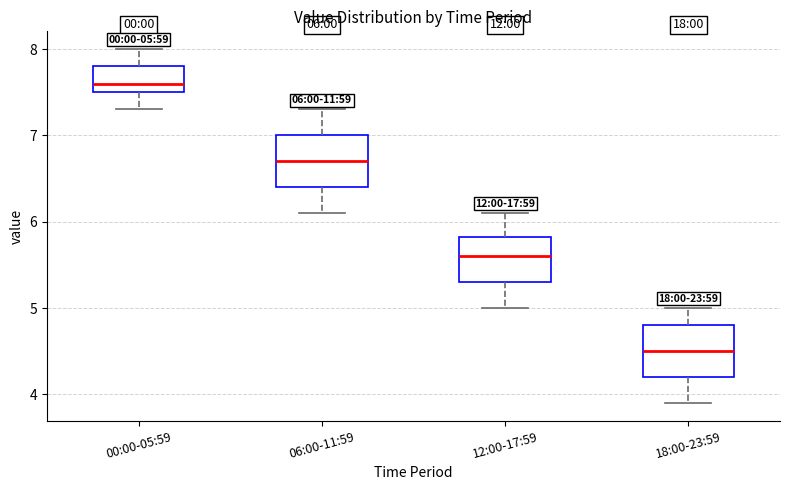

Which box has the highest median line?

00:00-05:59